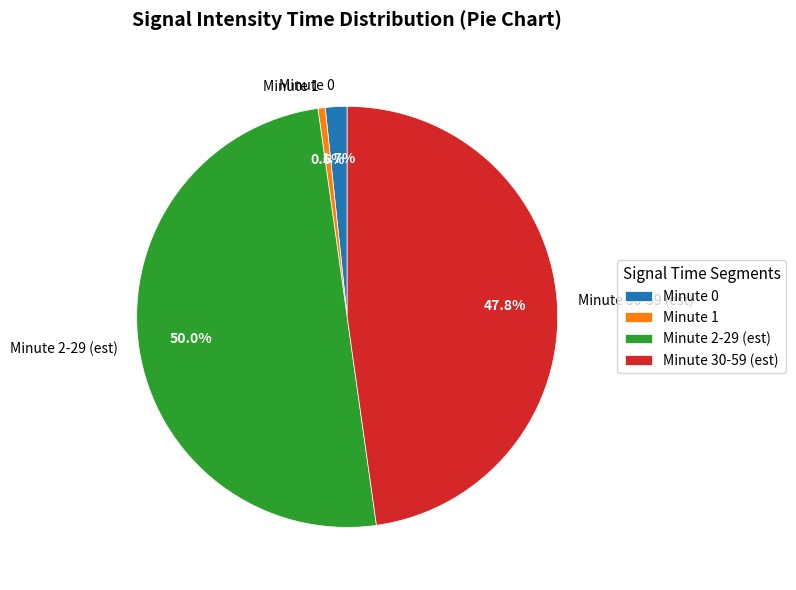

What portion of the pie excludes Minute 0?

98.3%